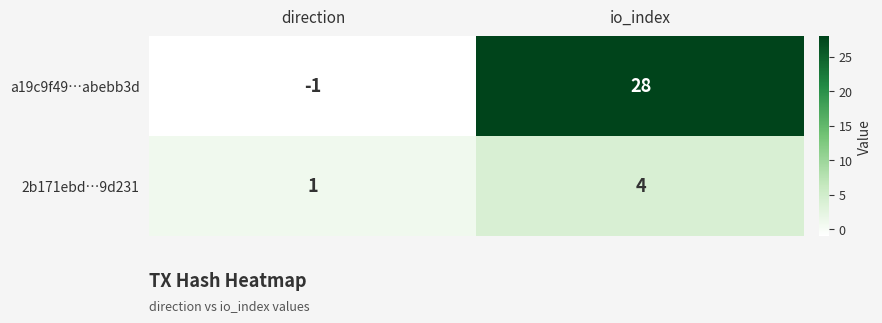

Which series has the largest total across all categories?

a19c9f49…abebb3d